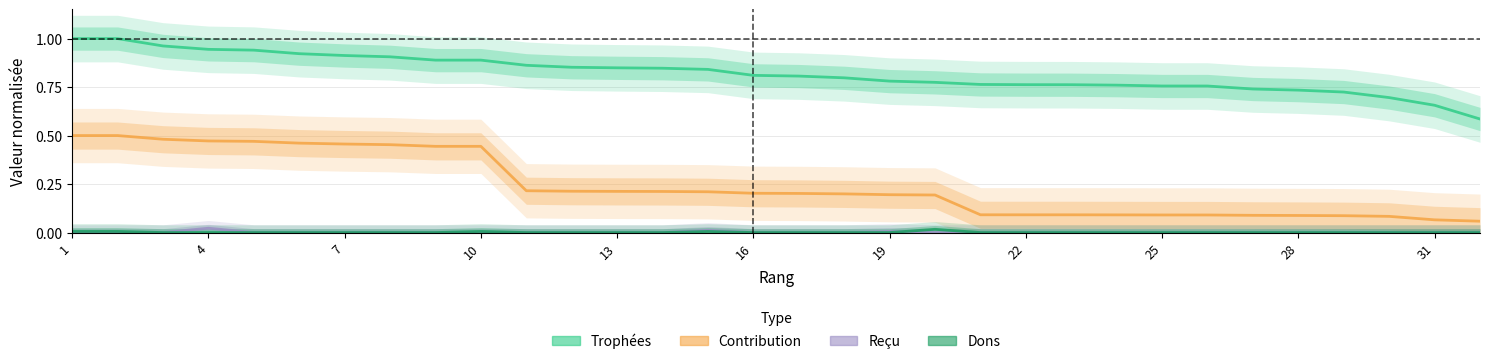

Is it true that Contribution equals 0.1 at 22?

False